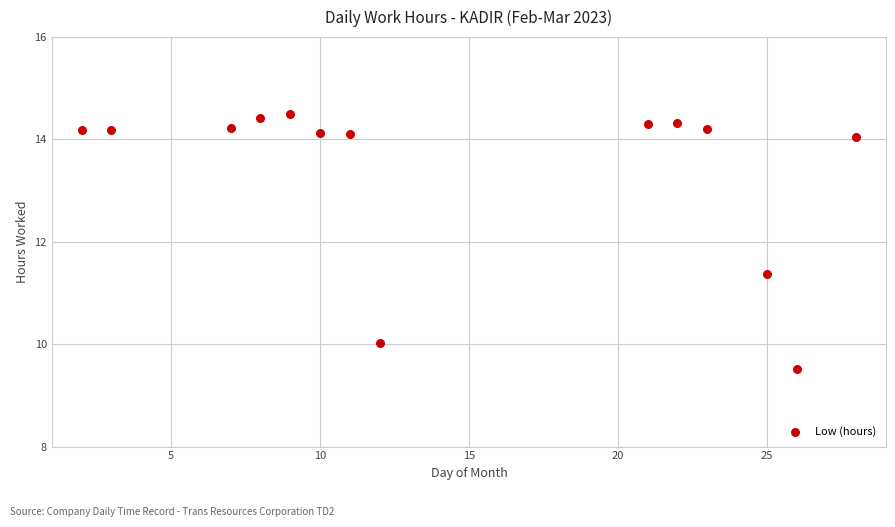

What is the range of X values (max minus min)?

26.0